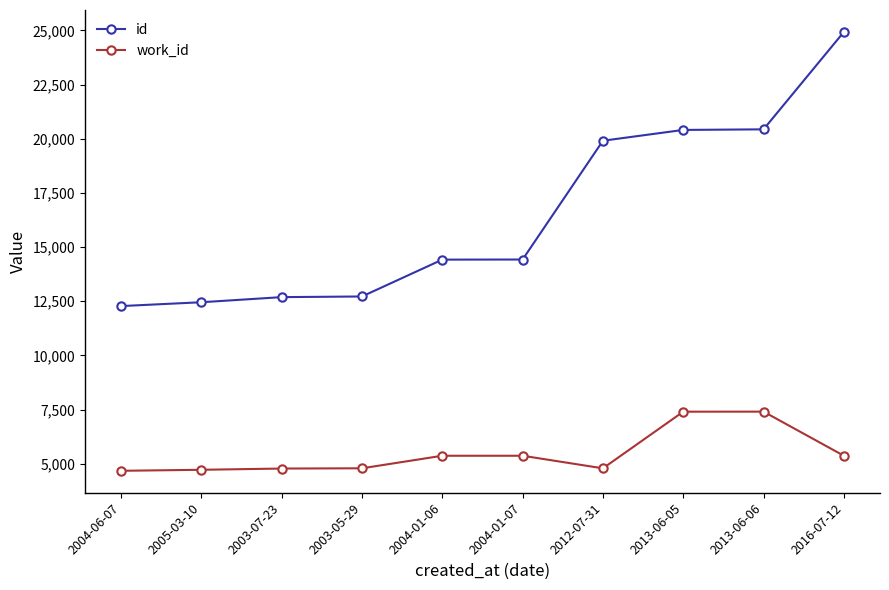

What are all the series names shown in the legend?

id, work_id